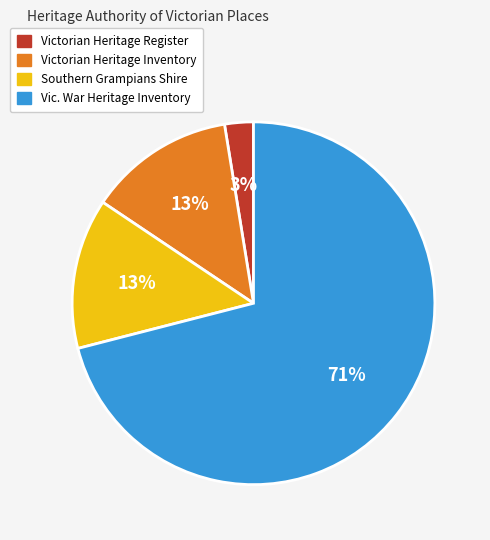

Which has a higher value, Victorian Heritage Register or Vic. War Heritage Inventory?

Vic. War Heritage Inventory